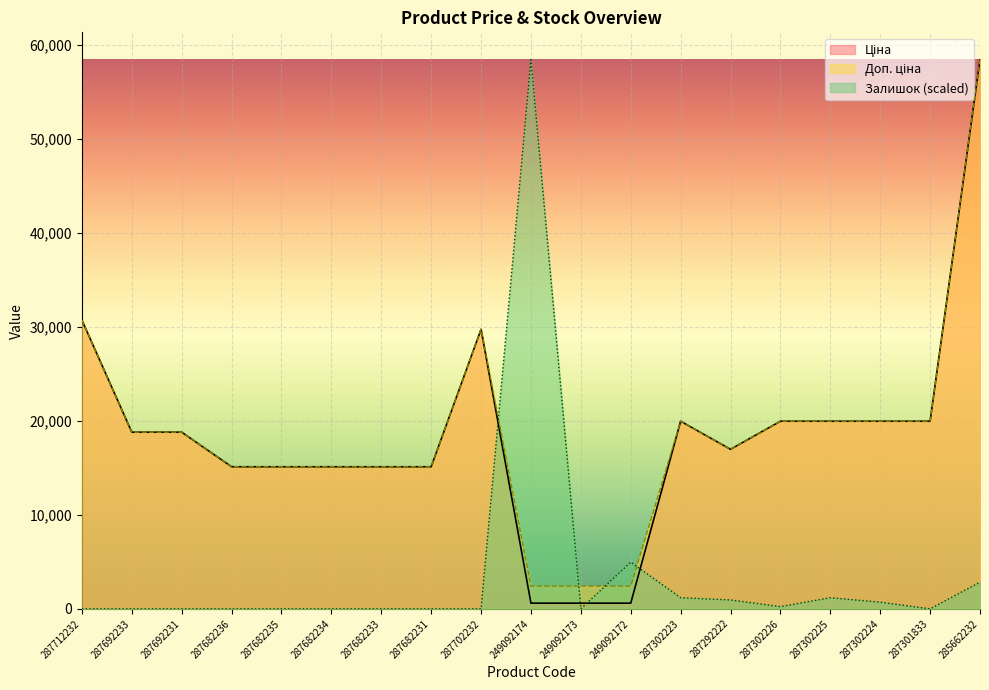

What is the label of the 14th point from the left?

287292222